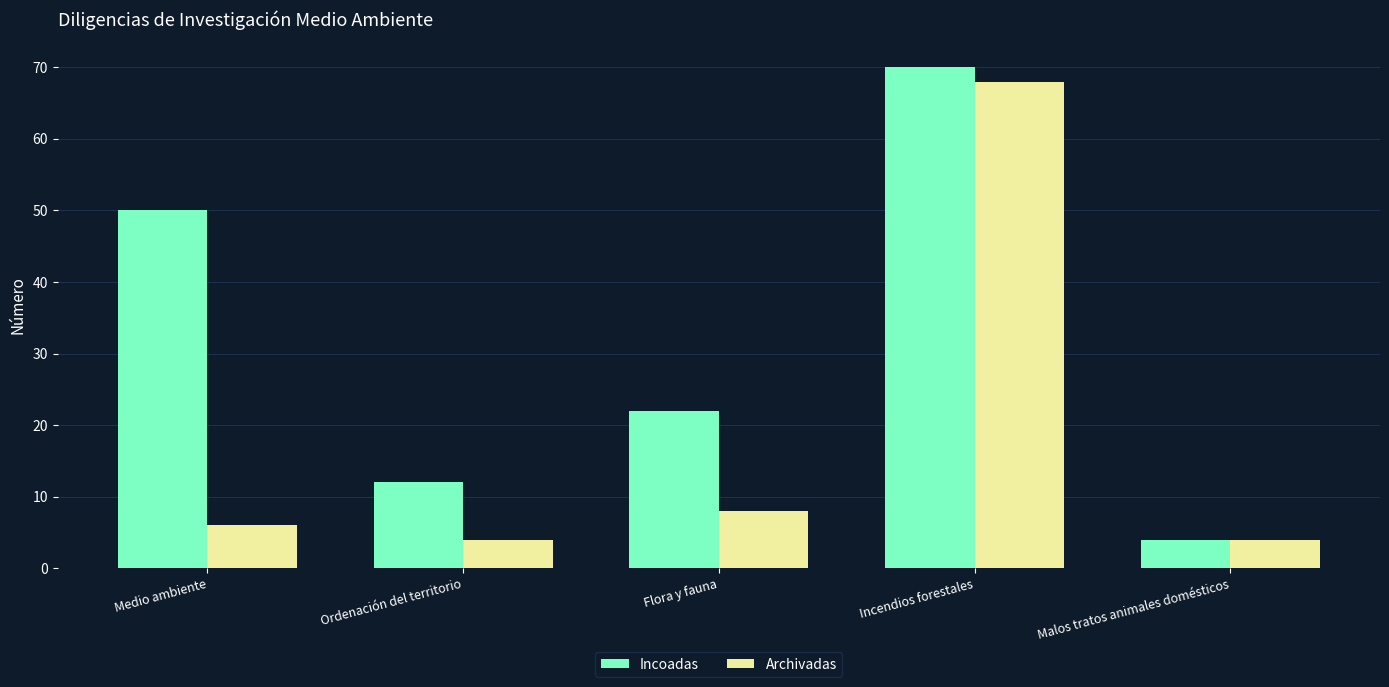

What is the sum of the Incoadas values at Incendios forestales and Malos tratos animales domésticos?

74